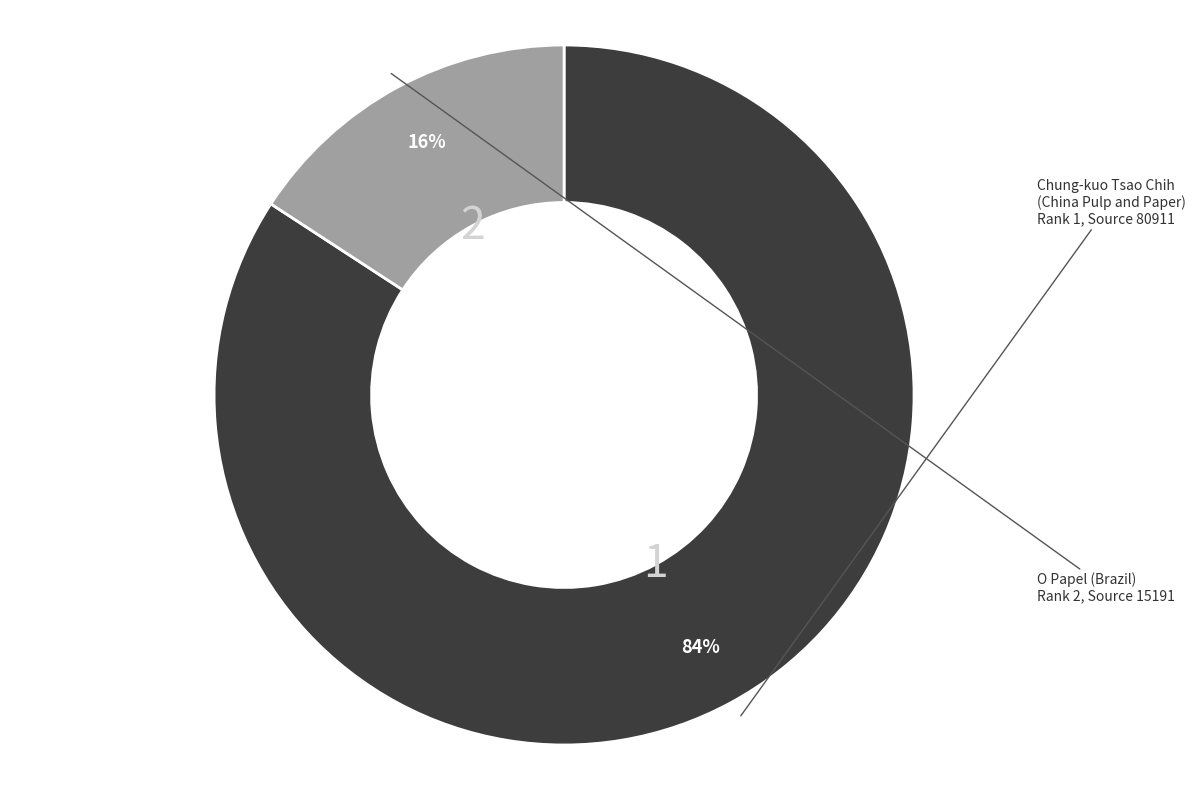

Is there a majority slice in this chart?

Yes